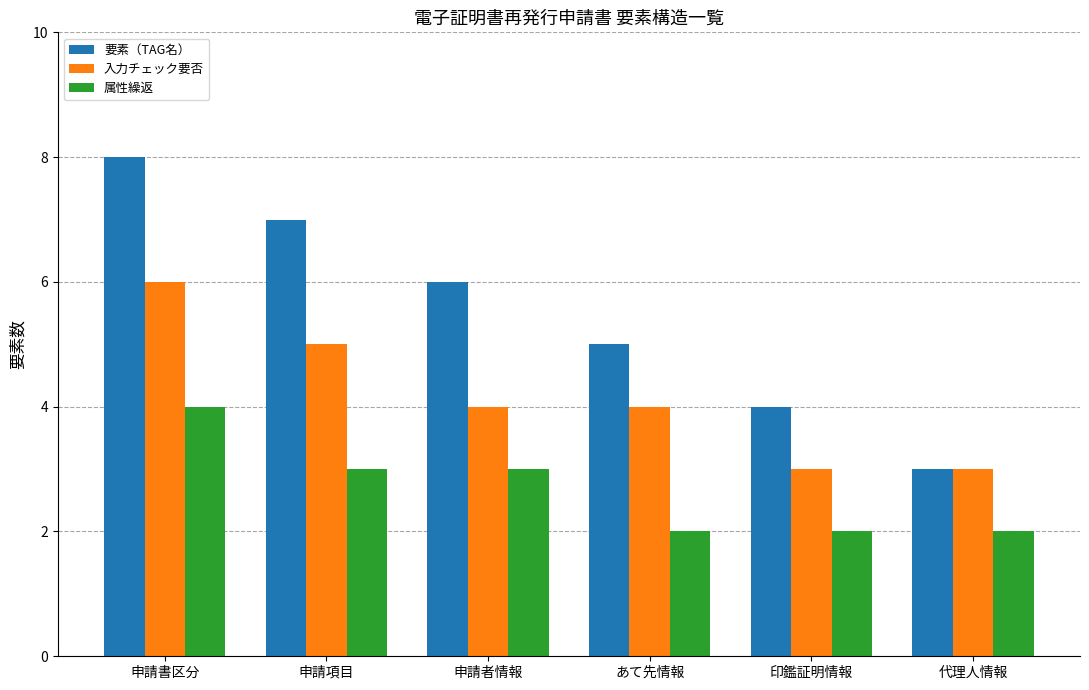

What is the sum of the 属性繰返 values at あて先情報 and 印鑑証明情報?

4